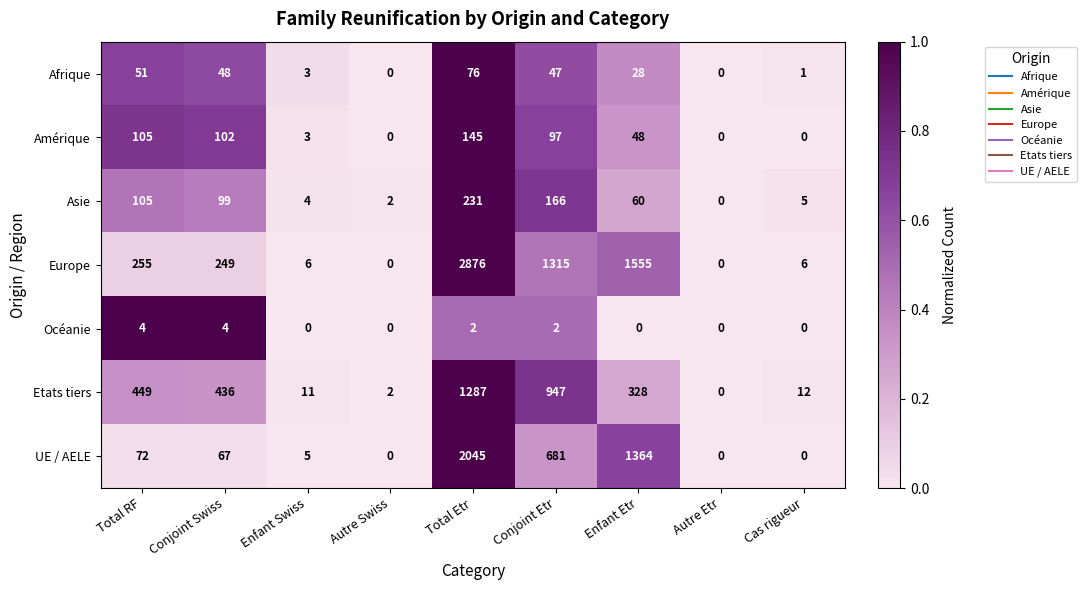

What is the spread (max minus min) of values at Conjoint Swiss?

432